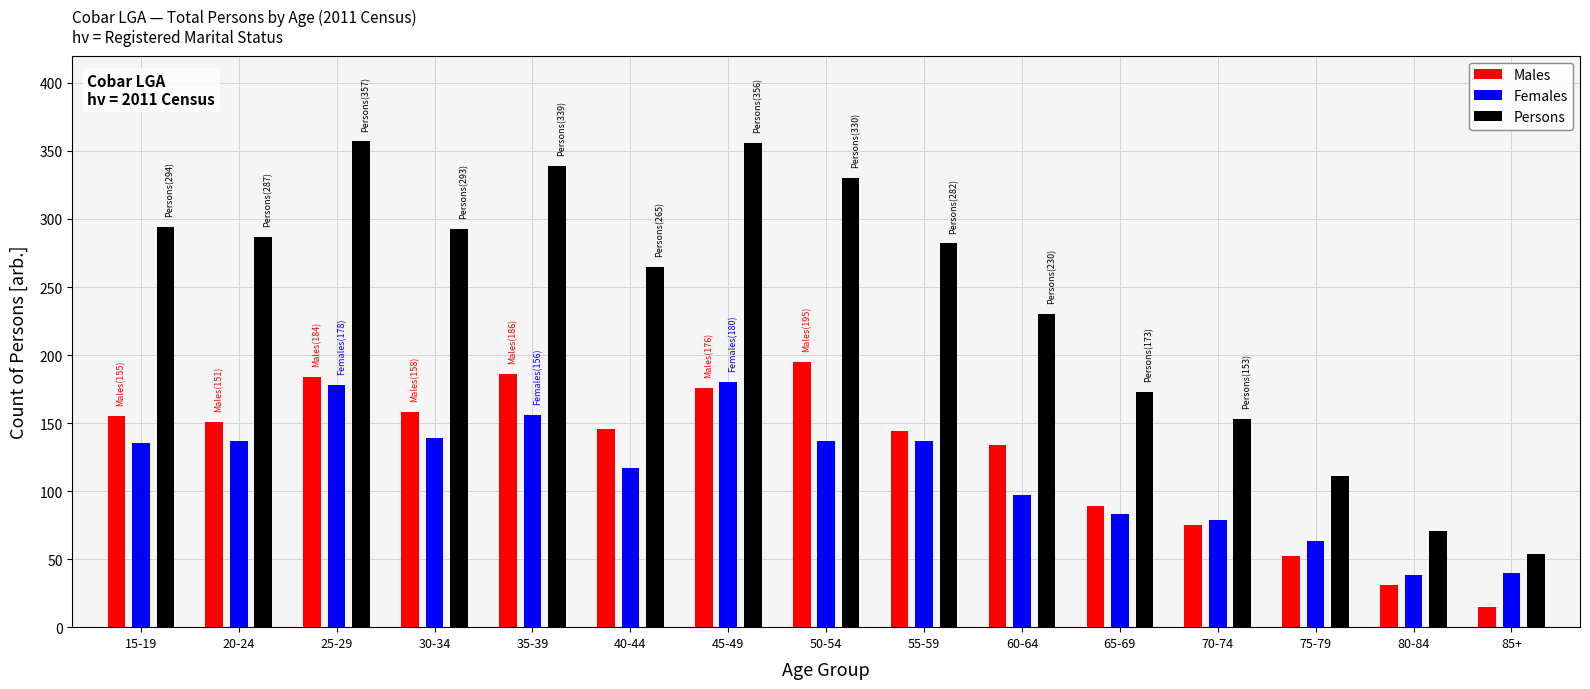

What is the lowest value of the Females series?

38